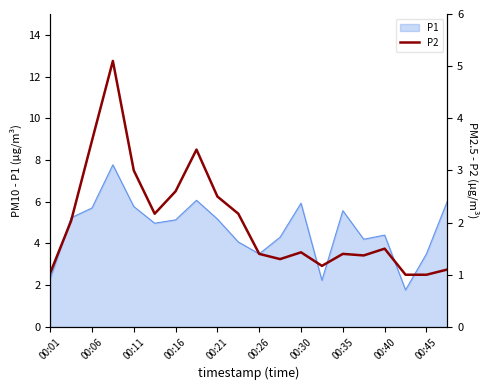

What is the maximum value for P1?

7.8